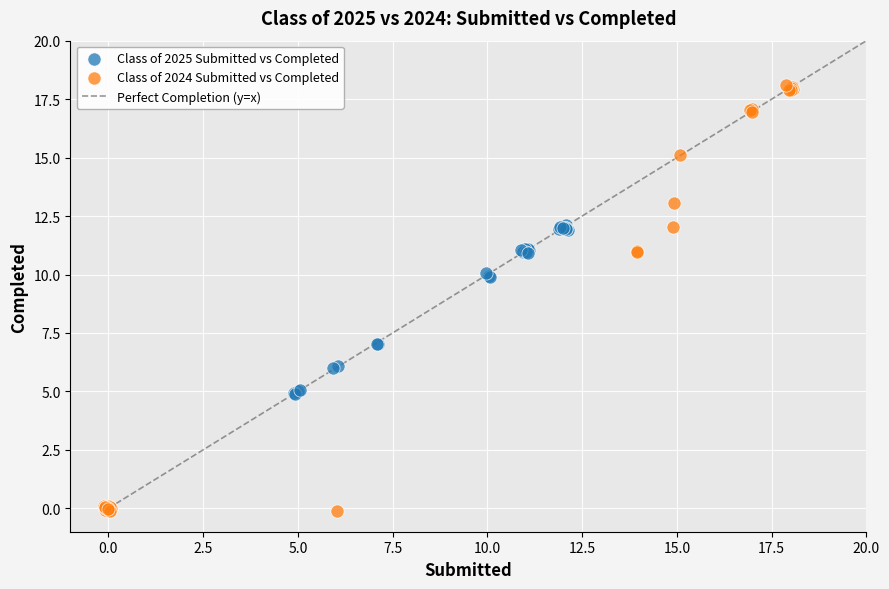

Which series has the largest Y range (max minus min)?

Class of 2024 Submitted vs Completed